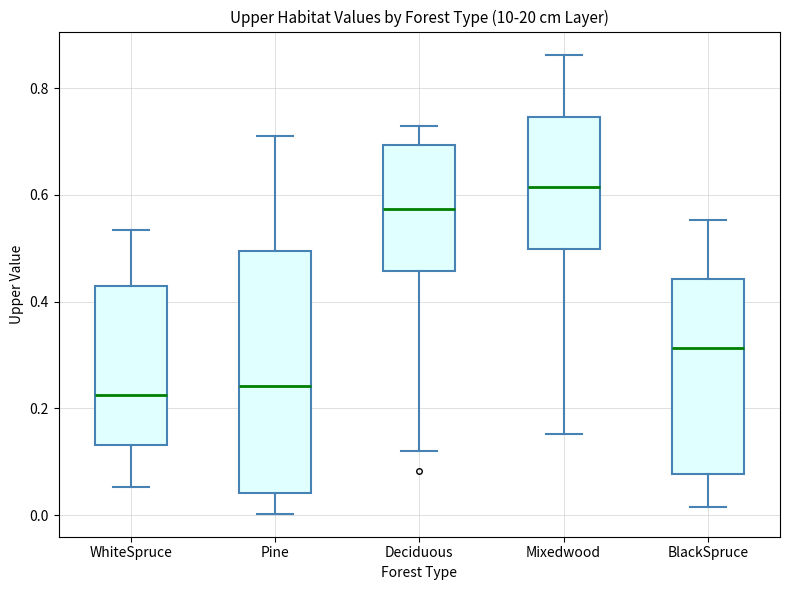

Reading left to right, read every box against the y-axis: the position of its median line, the range the box covers, and the ends of its whiskers. The values are not printed on the chart, so give them approximately, as read against the axis.

WhiteSpruce: median 0.22, box 0.14 to 0.42, whiskers 0.06 to 0.54
Pine: median 0.24, box 0.04 to 0.50, whiskers 0.00 to 0.72
Deciduous: median 0.58, box 0.46 to 0.70, whiskers 0.12 to 0.72
Mixedwood: median 0.62, box 0.50 to 0.74, whiskers 0.16 to 0.86
BlackSpruce: median 0.32, box 0.08 to 0.44, whiskers 0.02 to 0.56